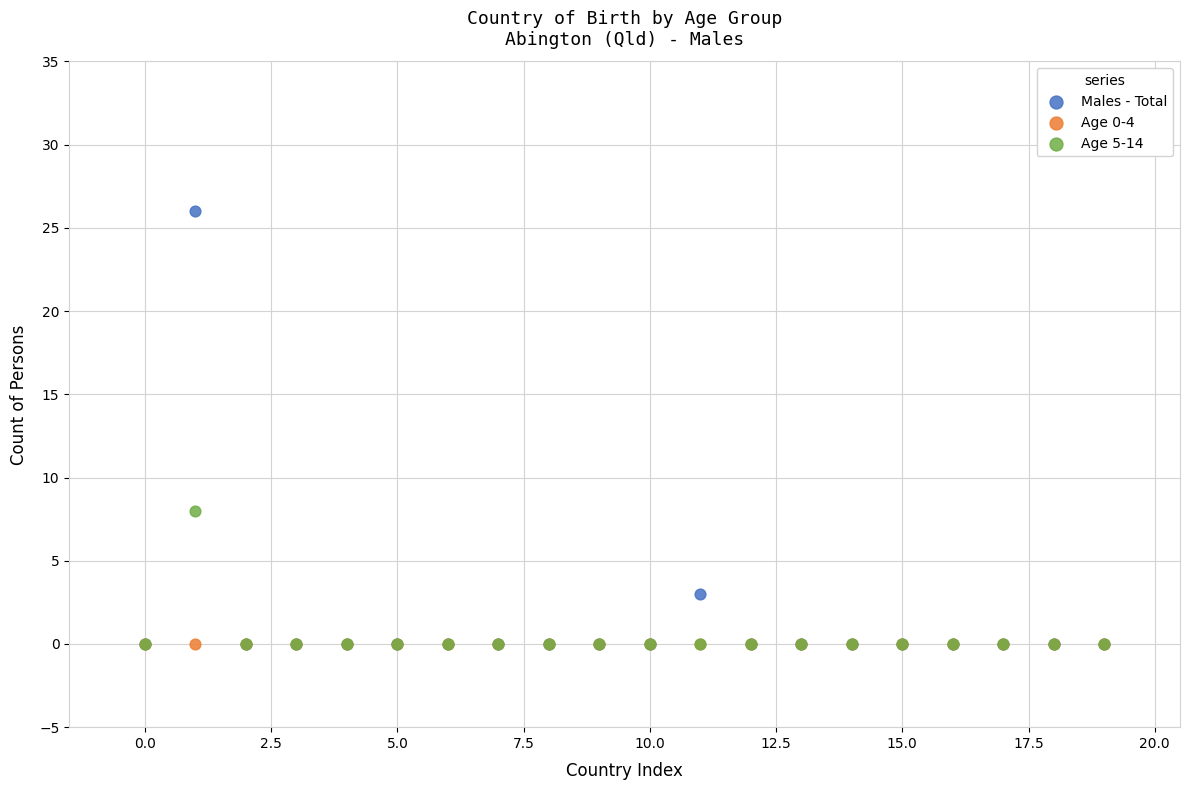

Across all series, what Y value is closest to 13?

8